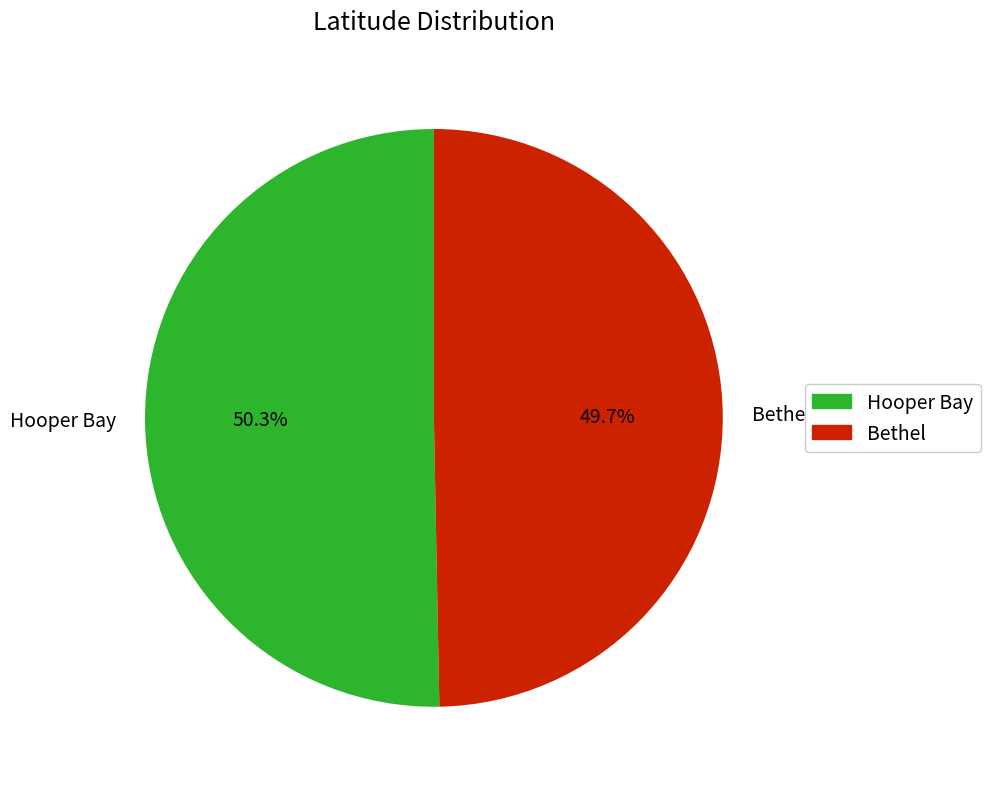

Rank the categories by value from lowest to highest.

Bethel, Hooper Bay